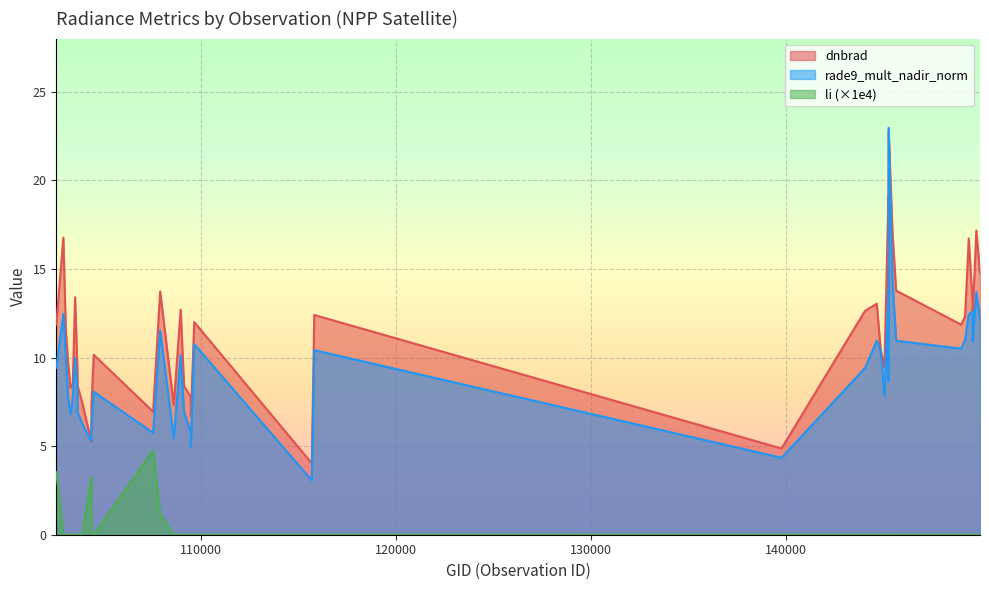

What is the total value across all series at 145027?

17.3